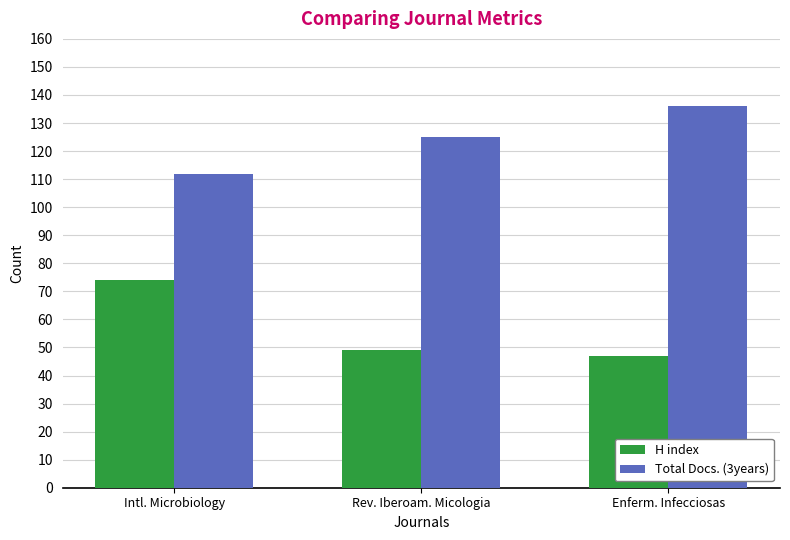

Reading left to right, what are all the values shown in this chart?

H index: 74	49	47
Total Docs. (3years): 112	125	136